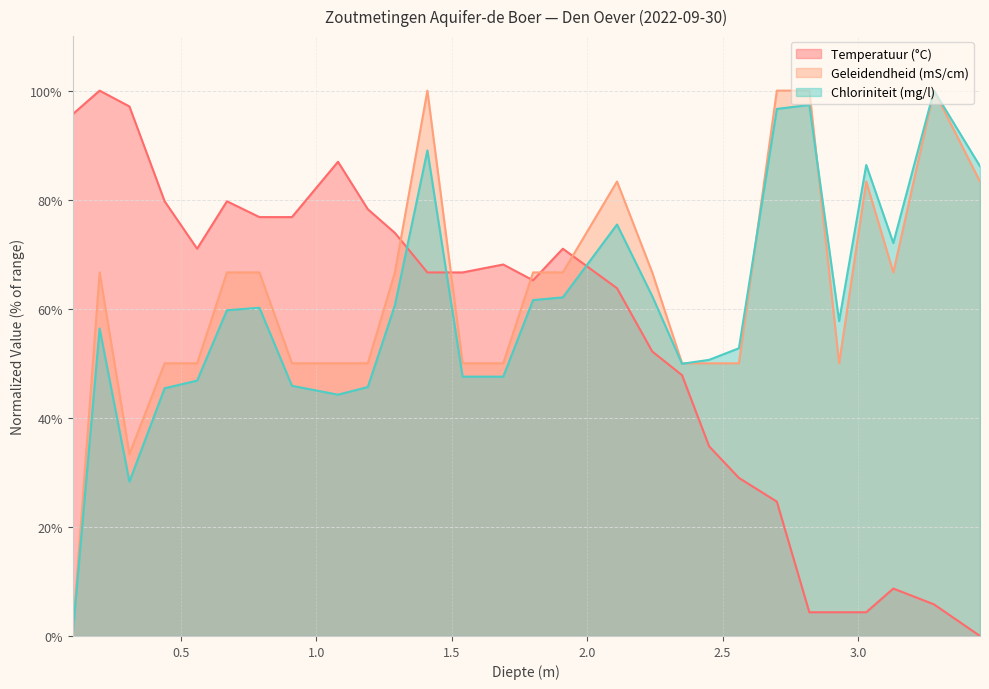

What is the label of the 19th point from the left?

2.35